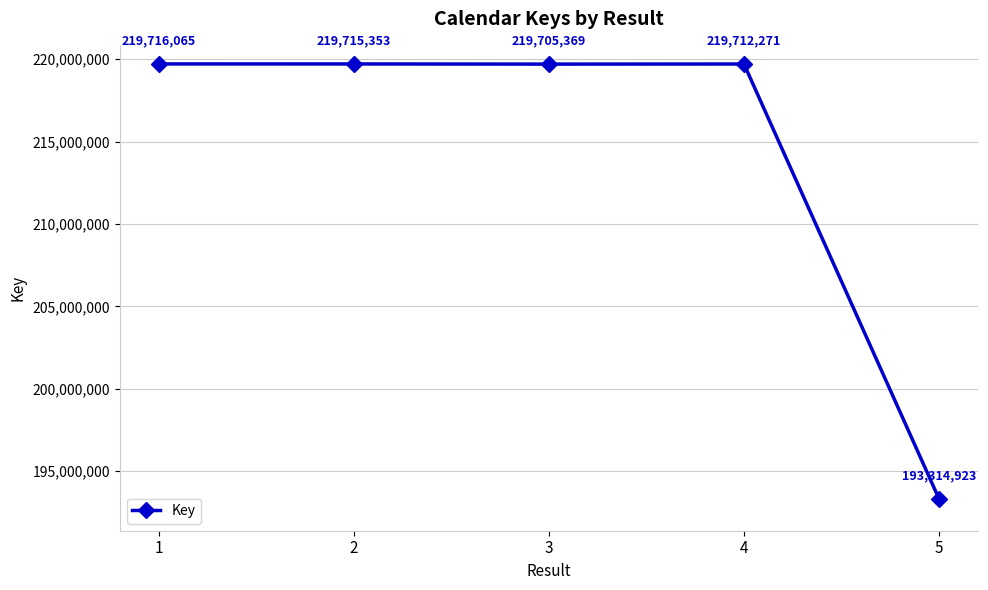

The value at 4 is 219712271. True or false?

True